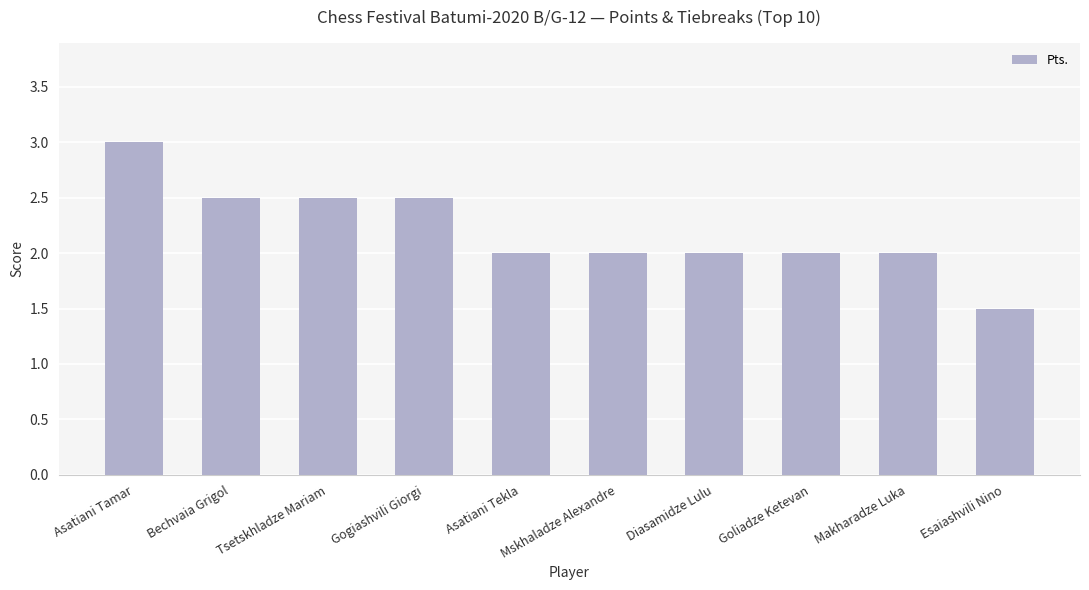

How many data points does each series have?

10